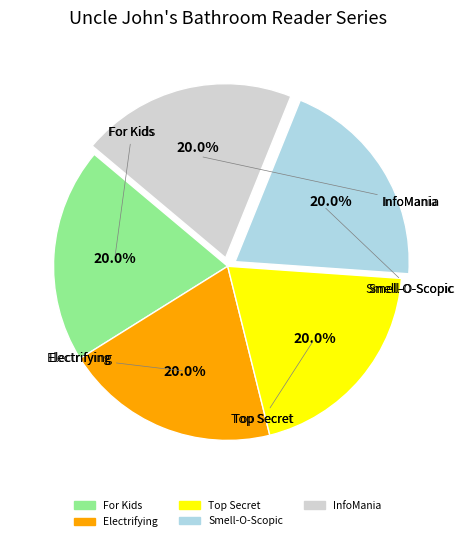

Is there a majority slice in this chart?

No